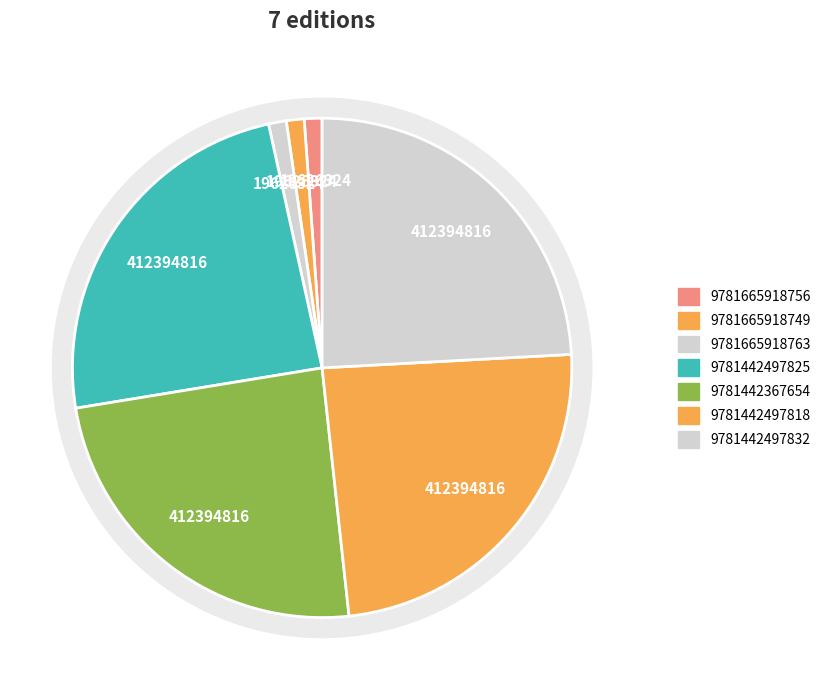

The eBook (Let Me Play) slice represents 11% of the pie. True or false?

False